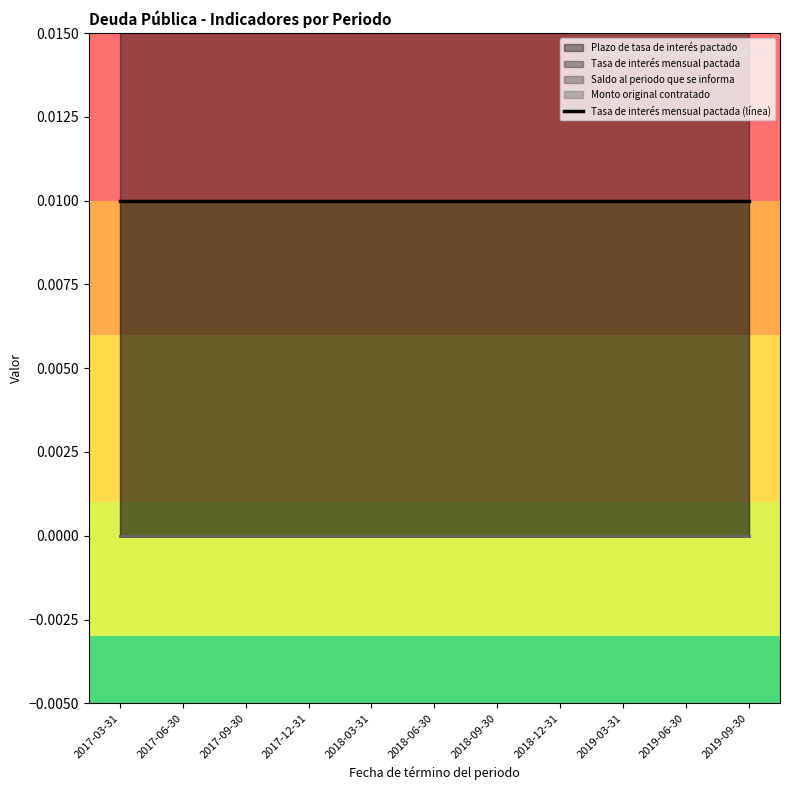

True or false: Monto original contratado has more than 2 interior local peaks.

False